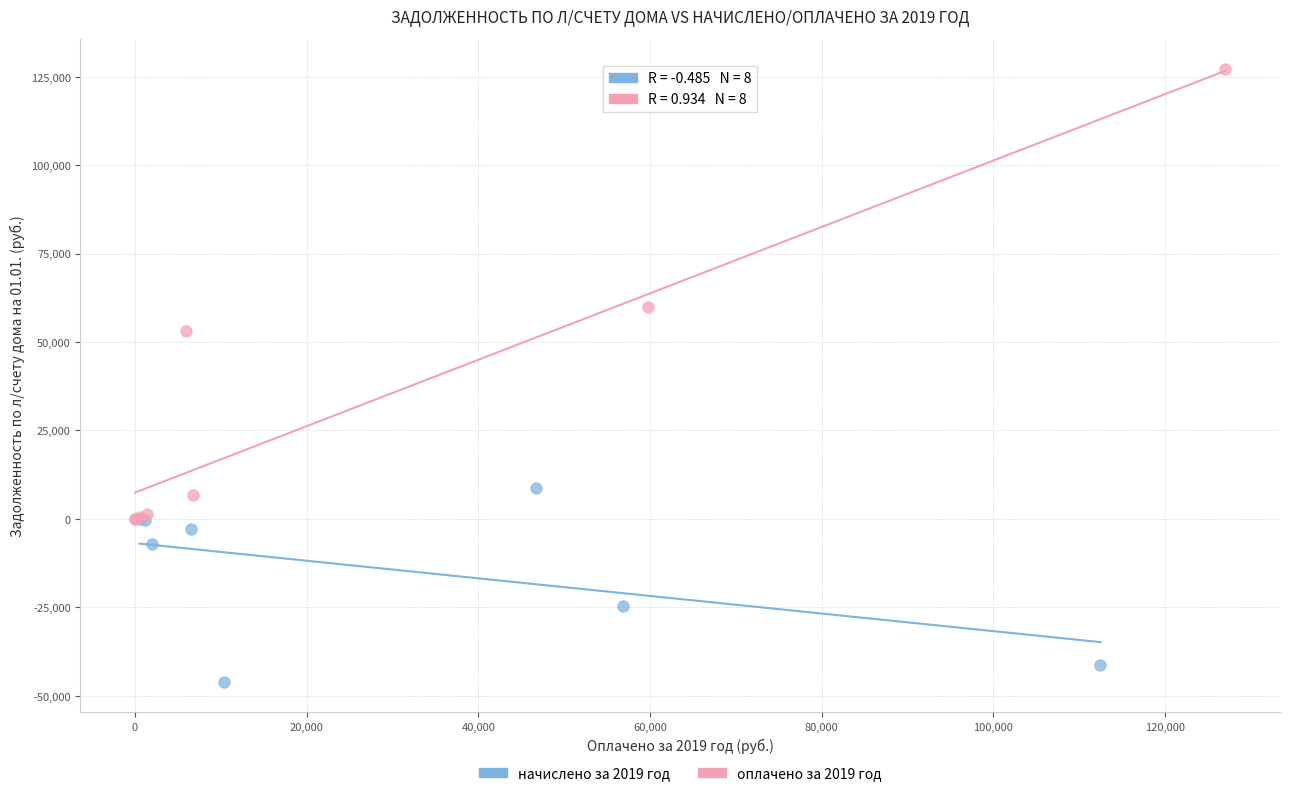

Which series reaches the minimum Y coordinate?

начислено за 2019 год